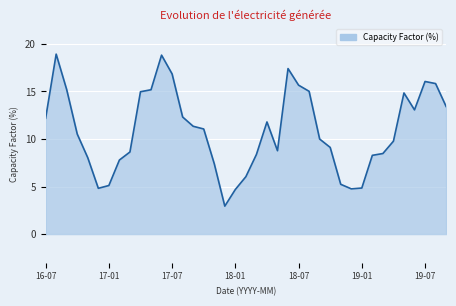

What is the greatest value displayed?

18.9